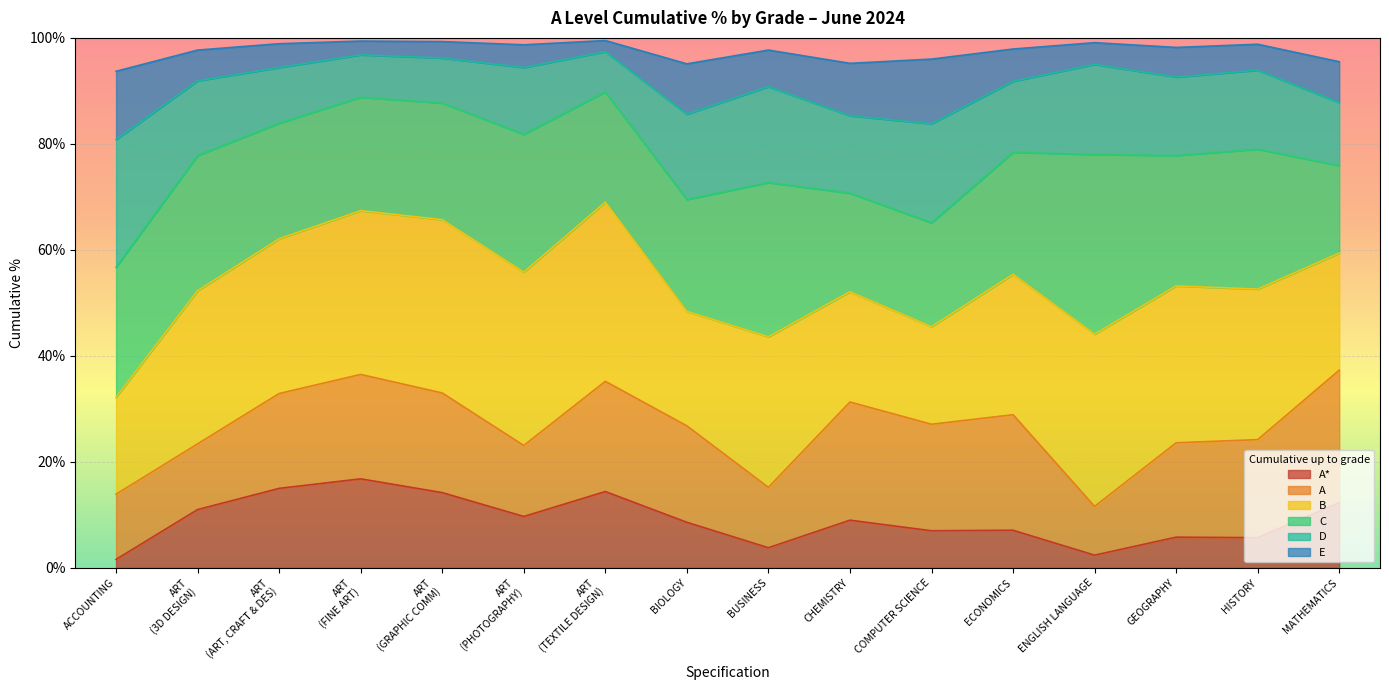

What are all the series names shown in the legend?

A*, A, B, C, D, E